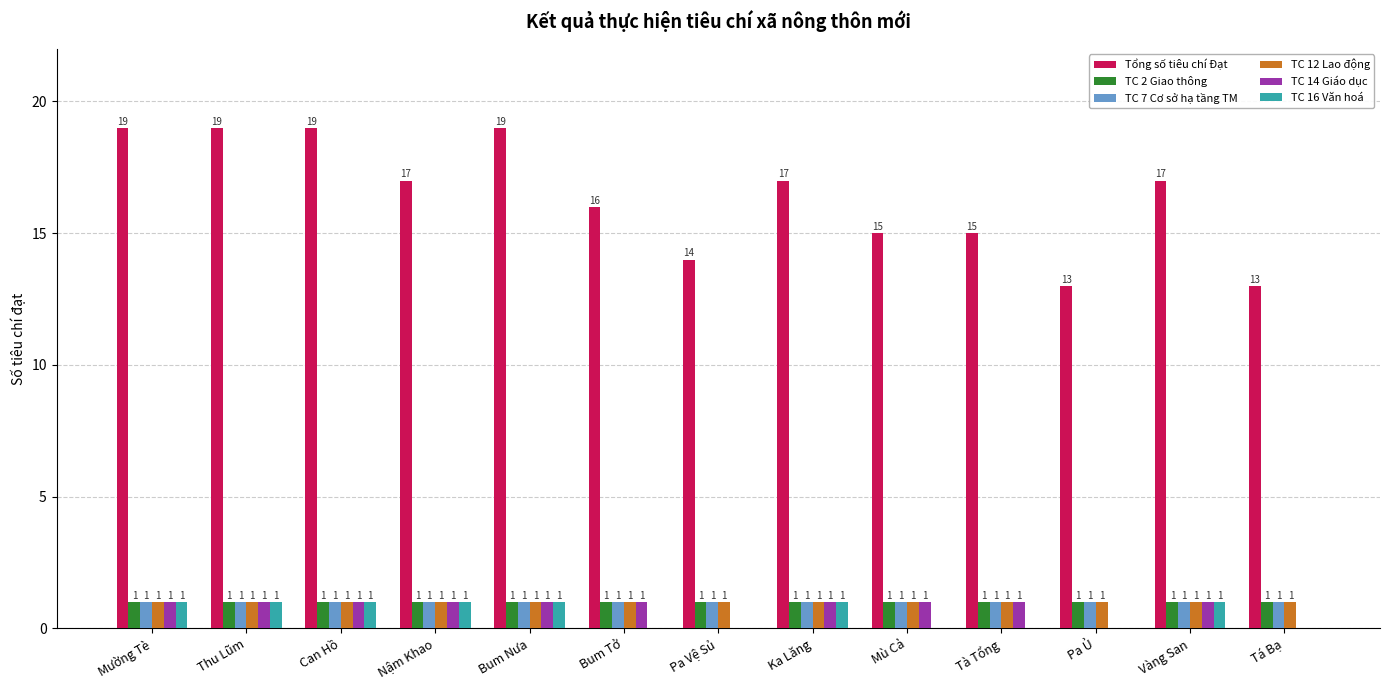

How many TC 14 Giáo dục values are between 1 and 2?

10